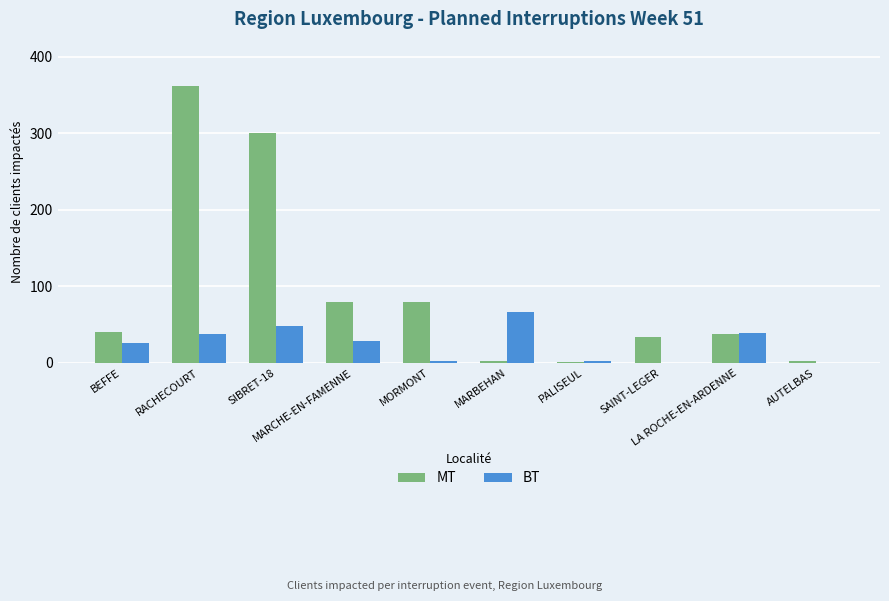

What is the difference between the BT values at SAINT-LEGER and PALISEUL?

2